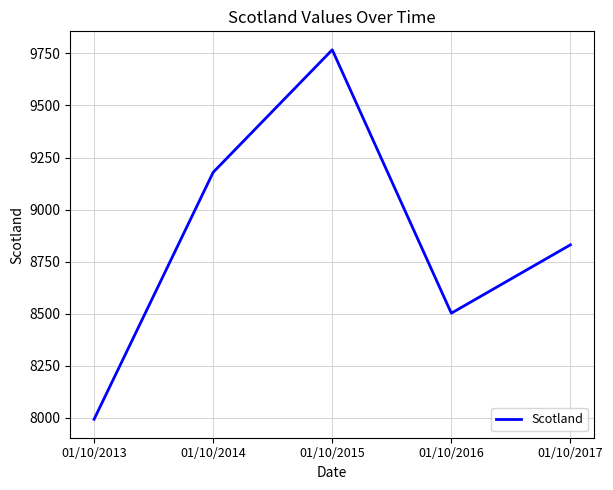

Reading right to left, extract all data points from this chart.

01/10/2017=8831	01/10/2016=8503	01/10/2015=9767	01/10/2014=9179	01/10/2013=7994